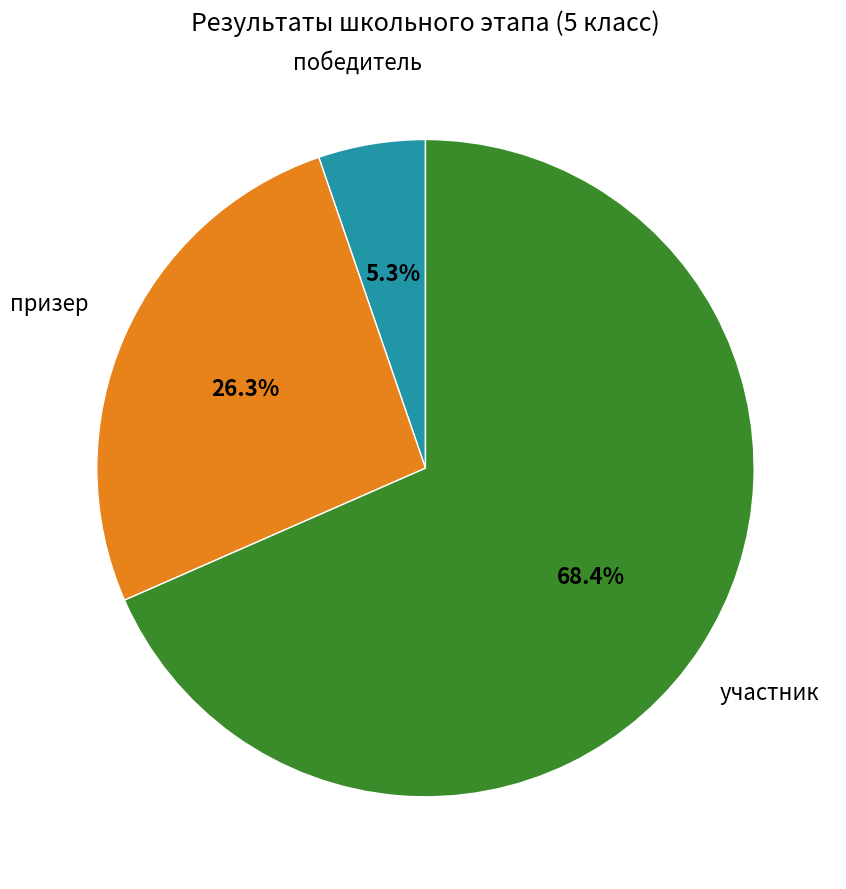

Is there any slice that represents more than half of the pie?

Yes